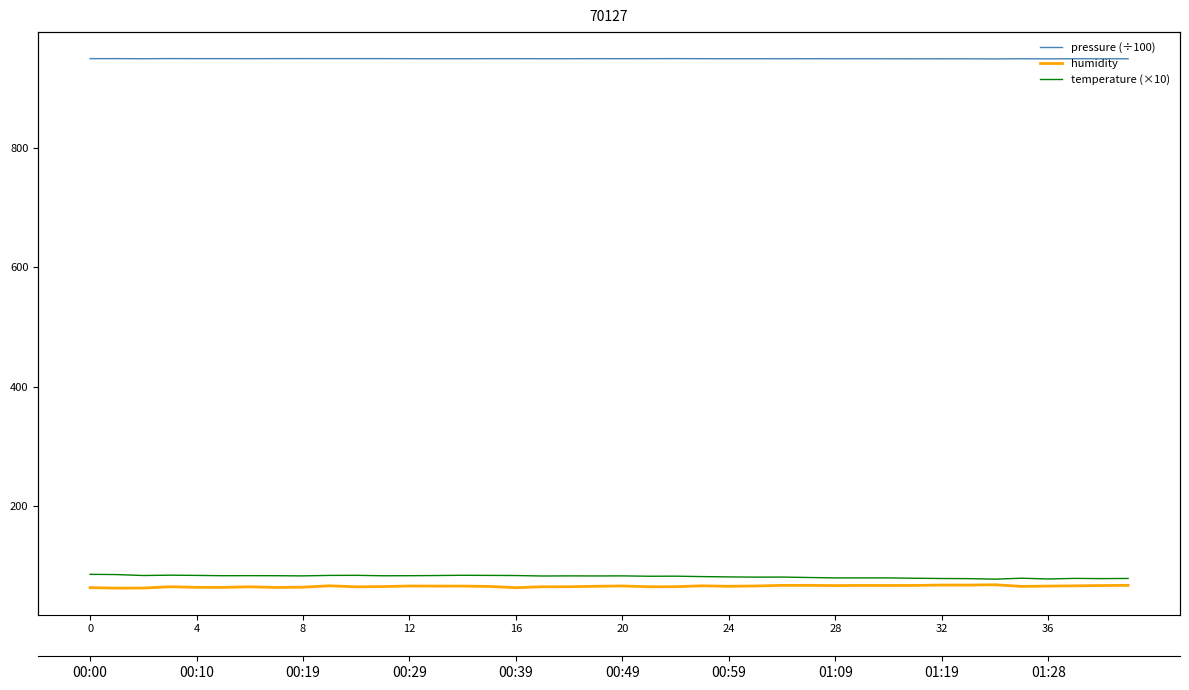

Which category has the highest value in the pressure (÷100) series?

12